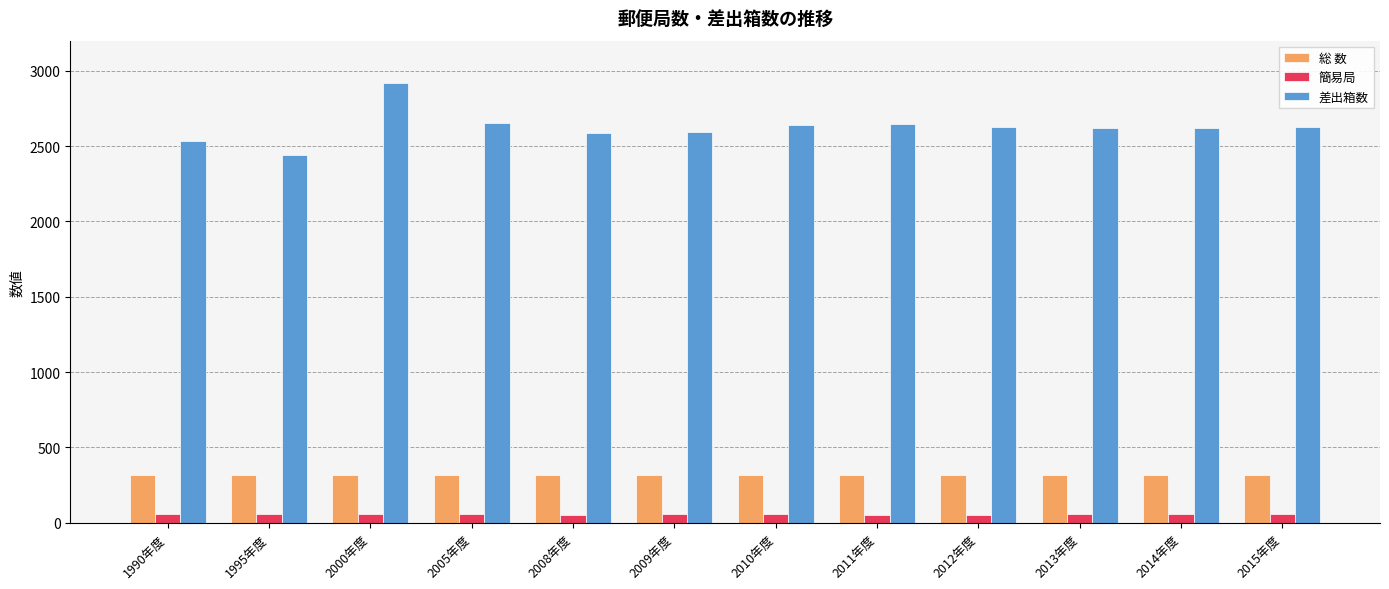

At which category does the chart reach its peak across all series?

2000年度